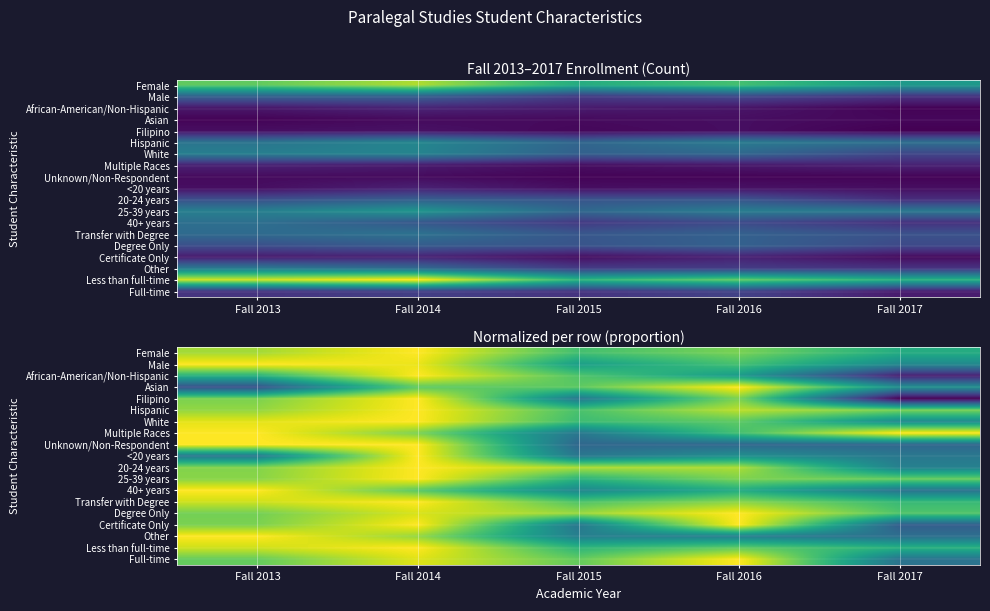

What is the average value of the Filipino series?

0.6